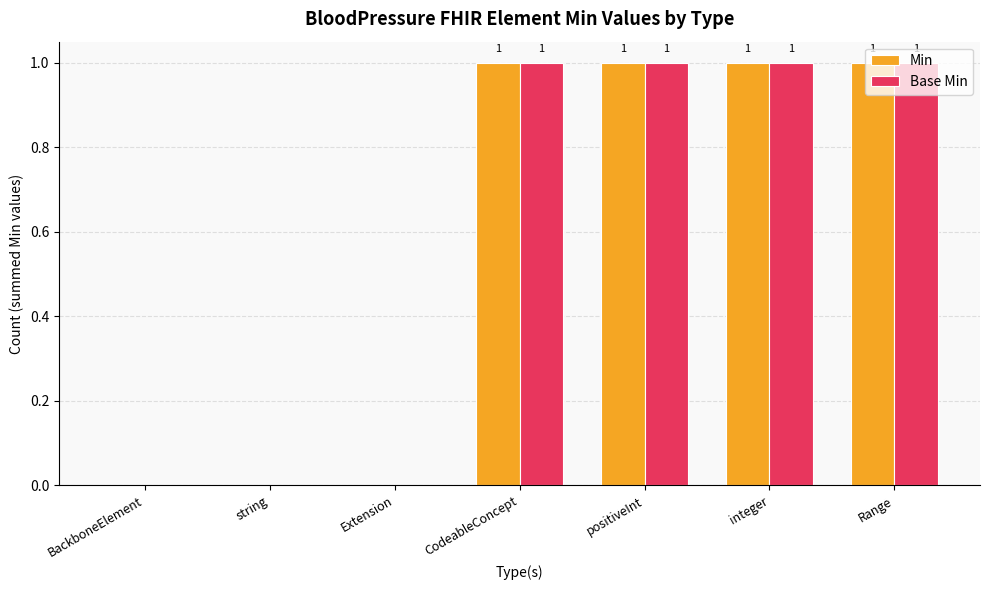

The value of Min at BackboneElement is -1. True or false?

False